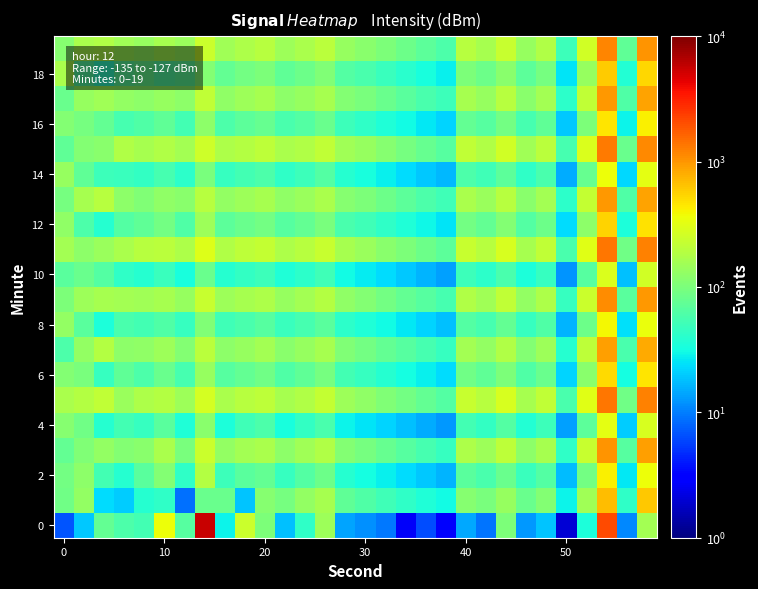

How many categories are shown in the chart?

30